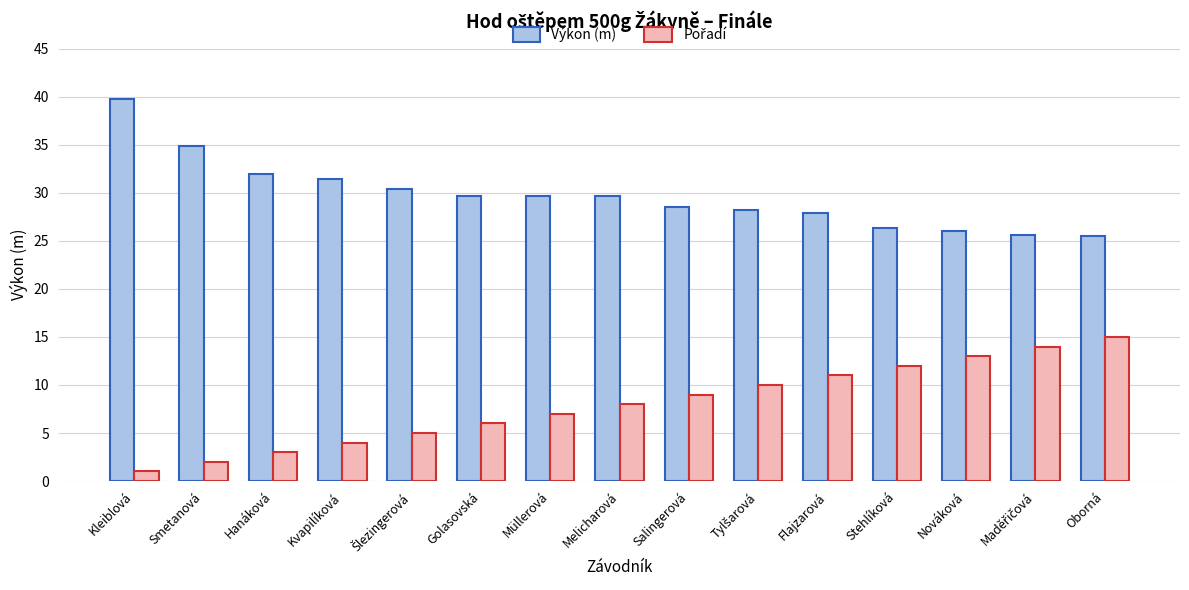

True or false: Výkon (m) has a value of 36.7 at Nováková.

False